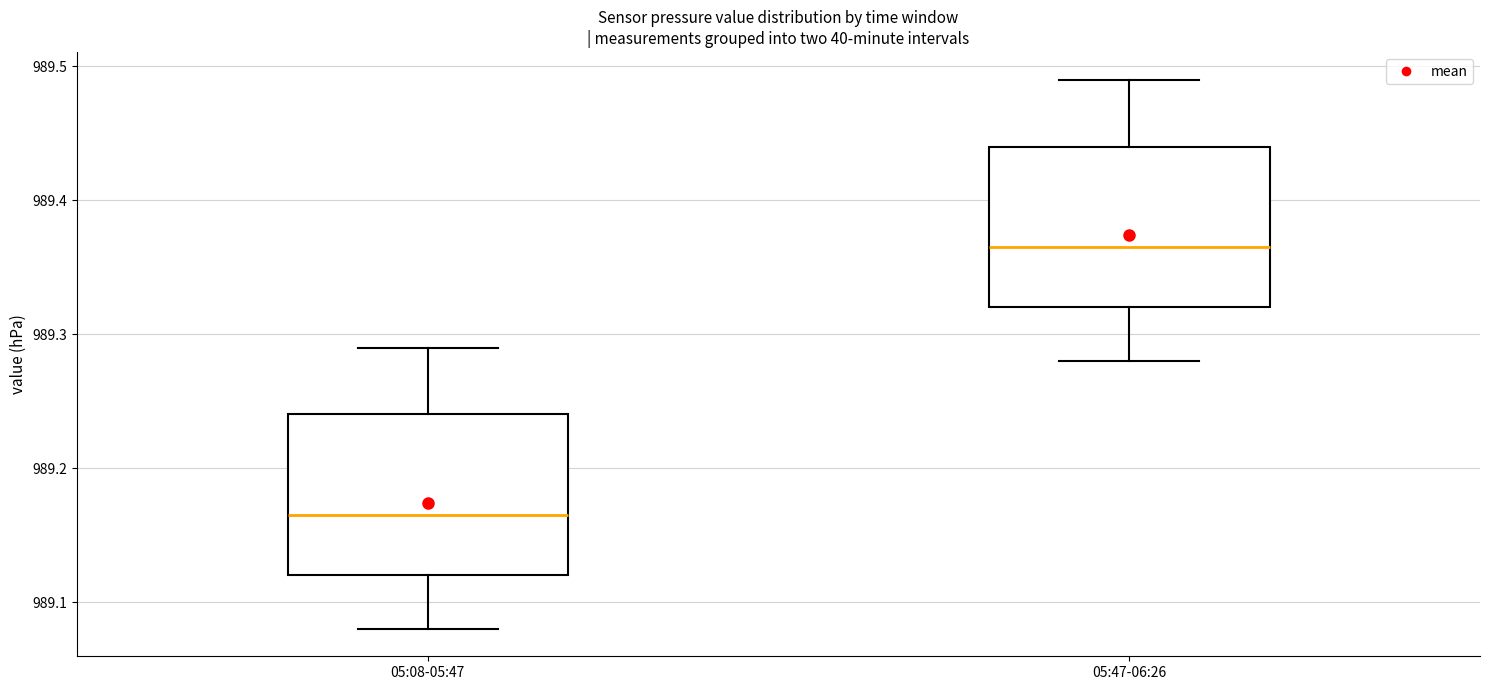

Reading left to right, transcribe this box plot: for each box, give where its median line is, the range the box spans, and where its two whiskers end, as read against the y-axis. The values are not printed on the chart, so give them approximately, as read against the axis.

05:08-05:47: median 989.17, box 989.12 to 989.24, whiskers 989.08 to 989.29
05:47-06:26: median 989.37, box 989.32 to 989.44, whiskers 989.28 to 989.49